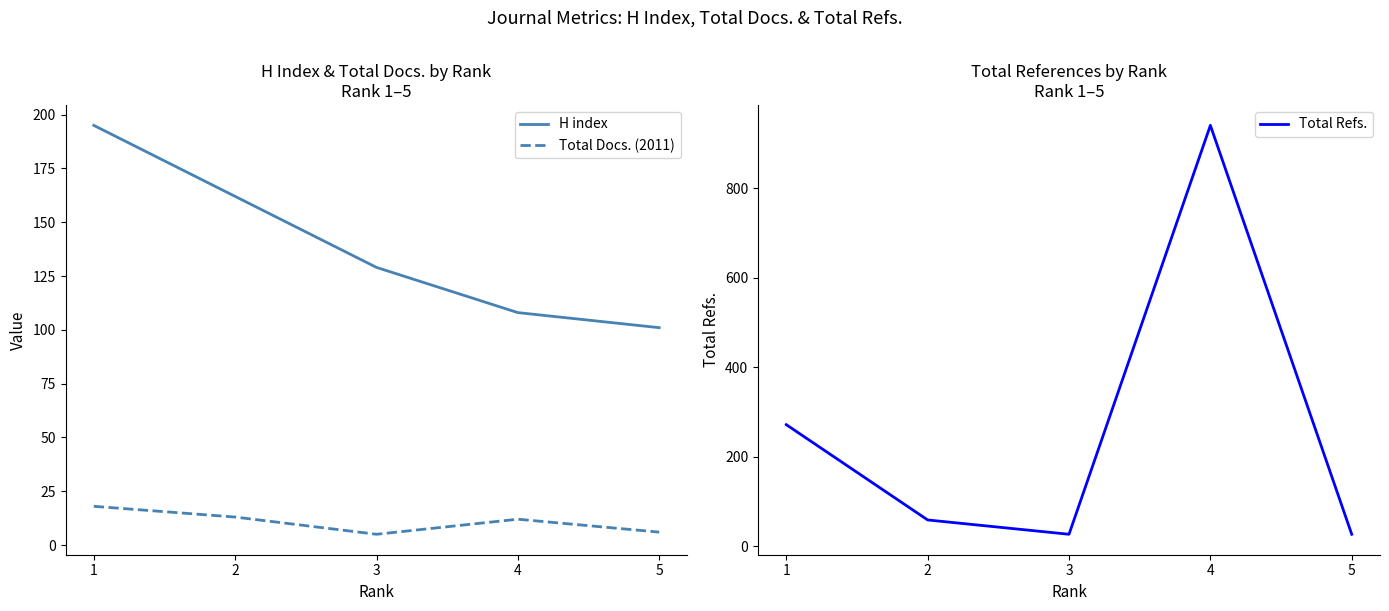

What is the sum of the Total Docs. (2011) values at 5 and 2?

19